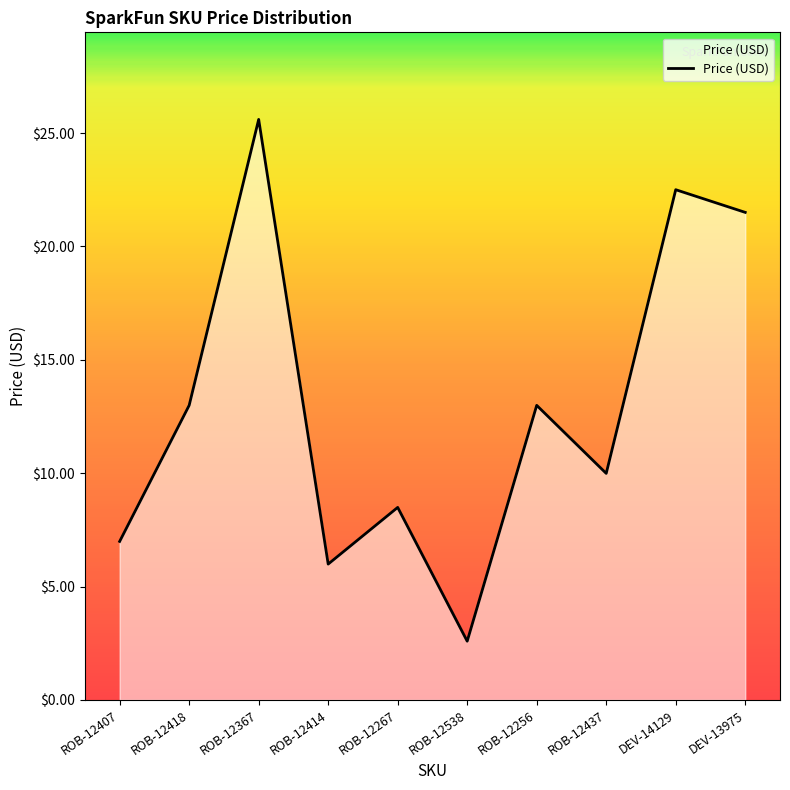

At which label does the data first exceed 12?

ROB-12418